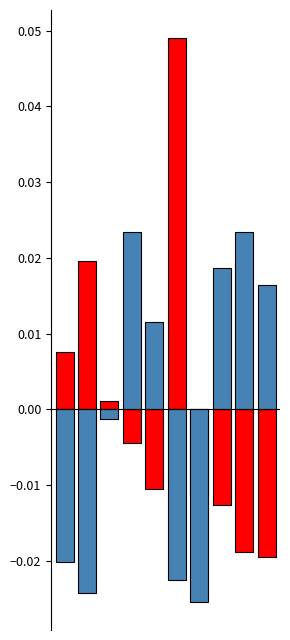

At how many categories does at least one series exceed 0?

9